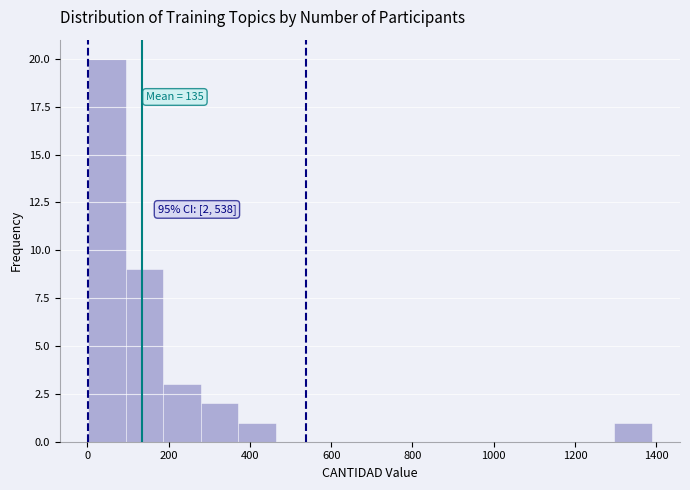

Over which range of the x-axis is the bar tallest?

0 to 100